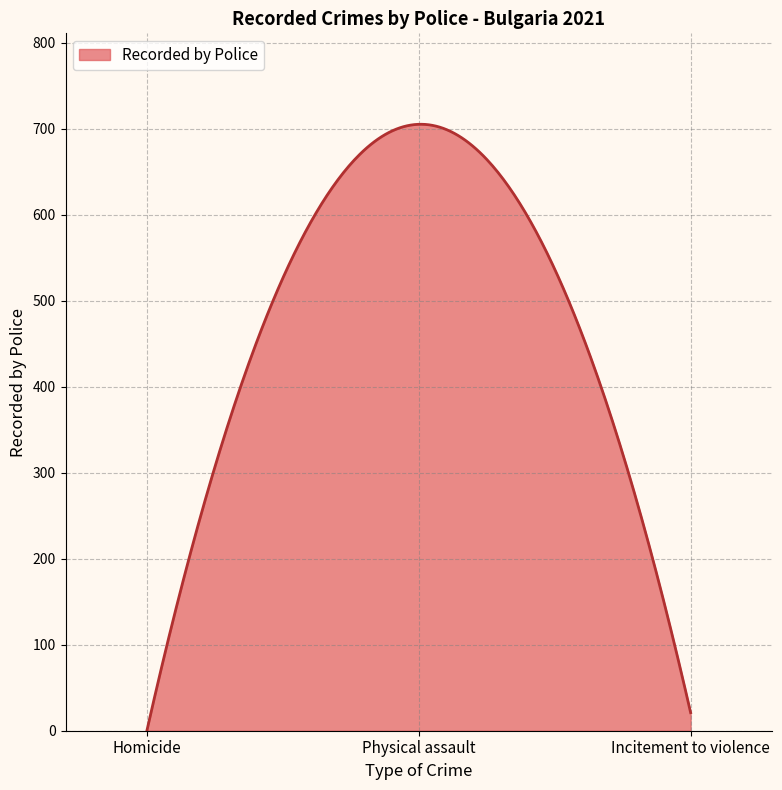

What is the maximum value shown in the chart?

705.0